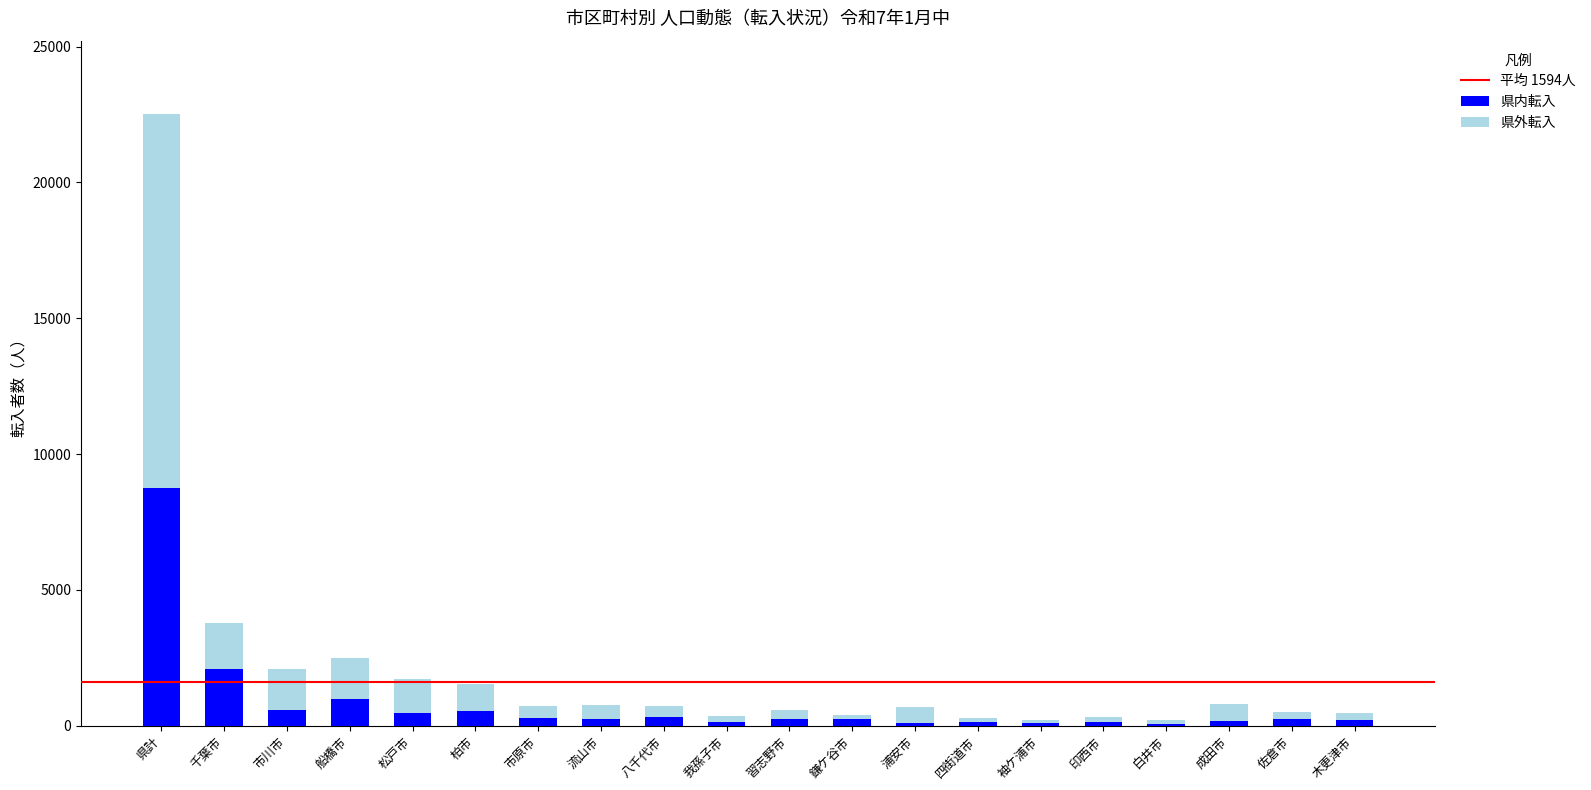

The value of 県内転入 at 千葉市 is 2932. True or false?

False